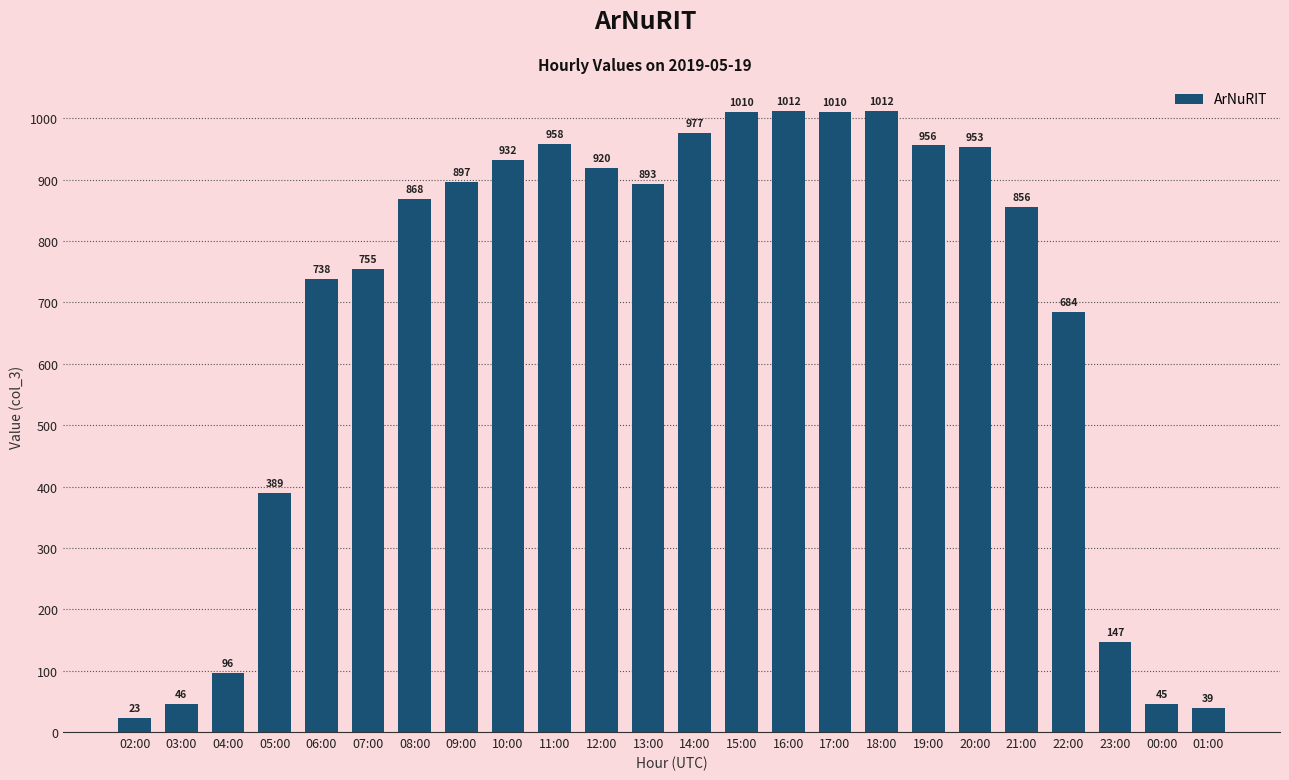

Are the bars grouped side by side (vs. stacked)?

No